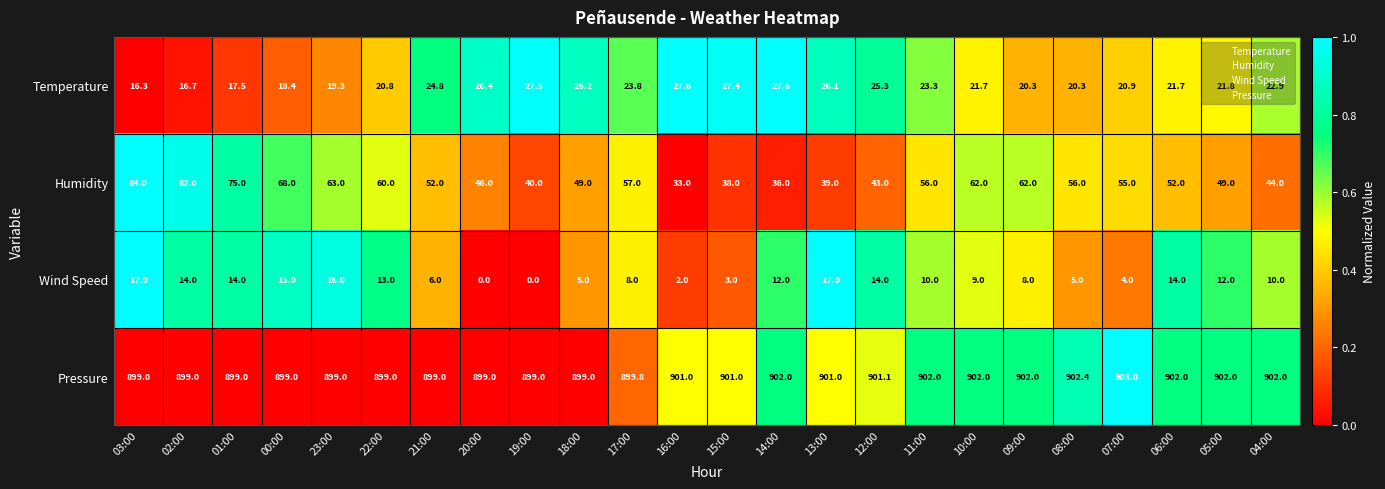

How many values in the Pressure series are below 901?

11